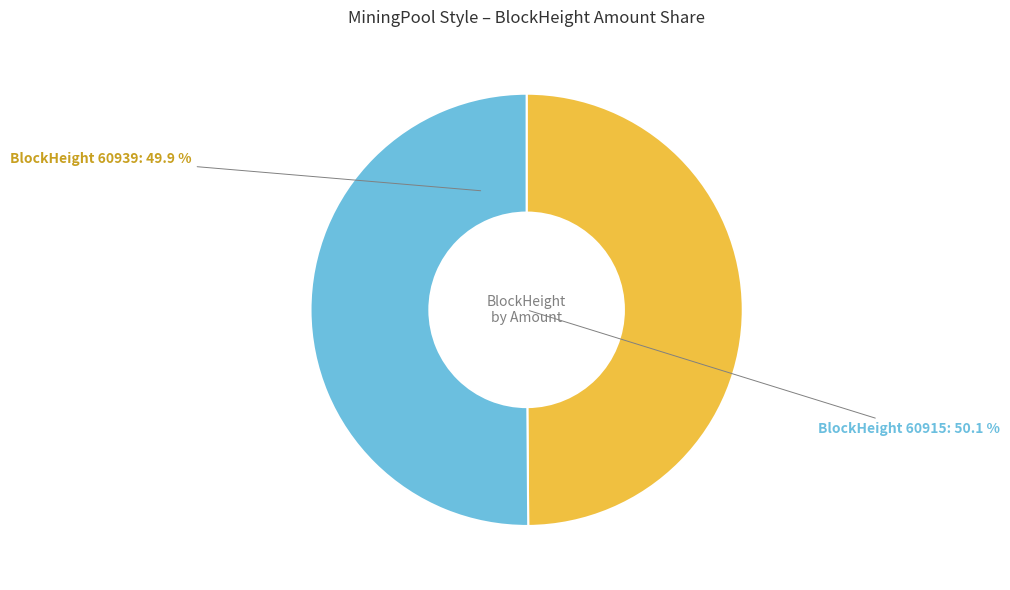

To the nearest percent, what is the average slice percentage?

50%